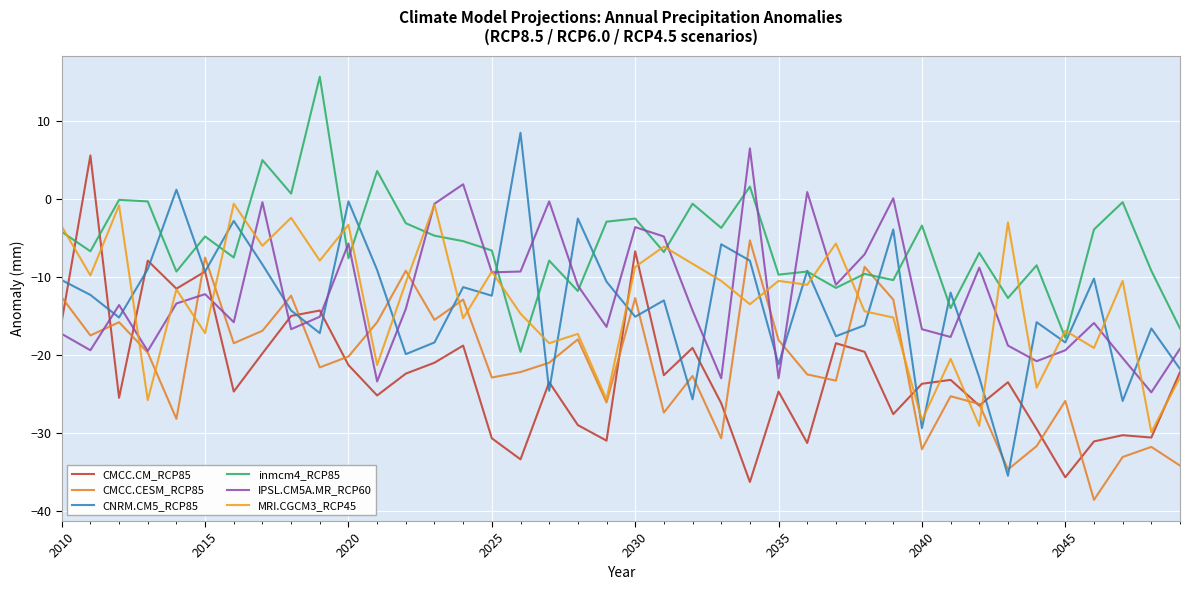

How many lines are shown in the chart?

6